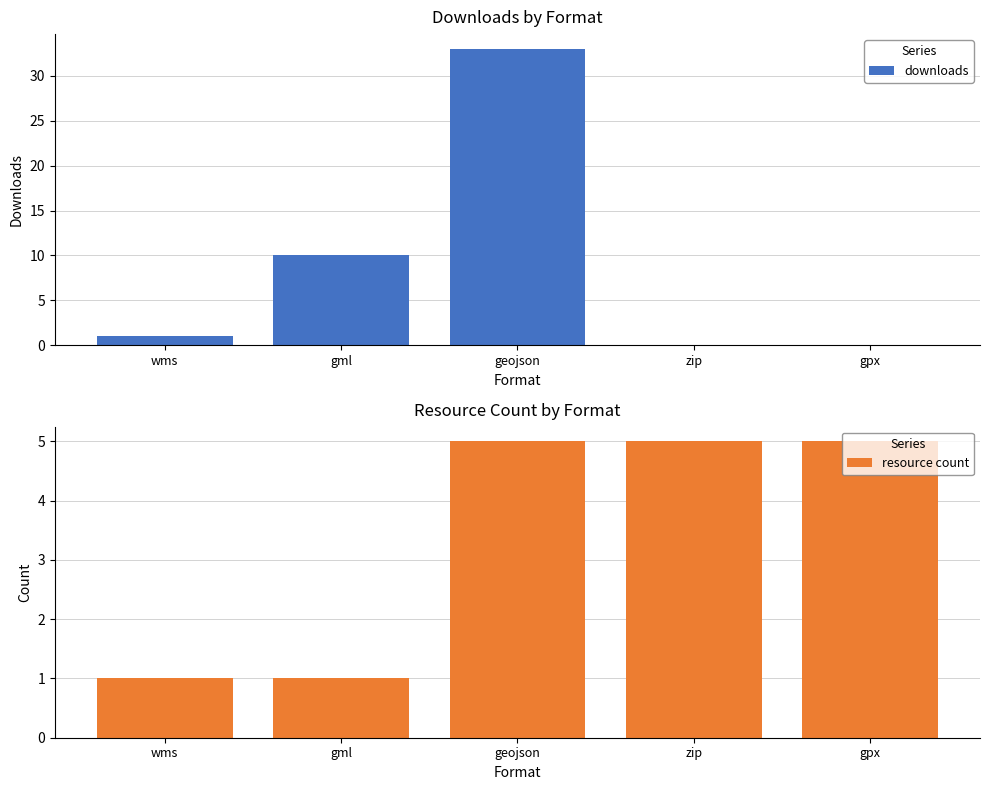

How many resource count values are between 1 and 5?

5